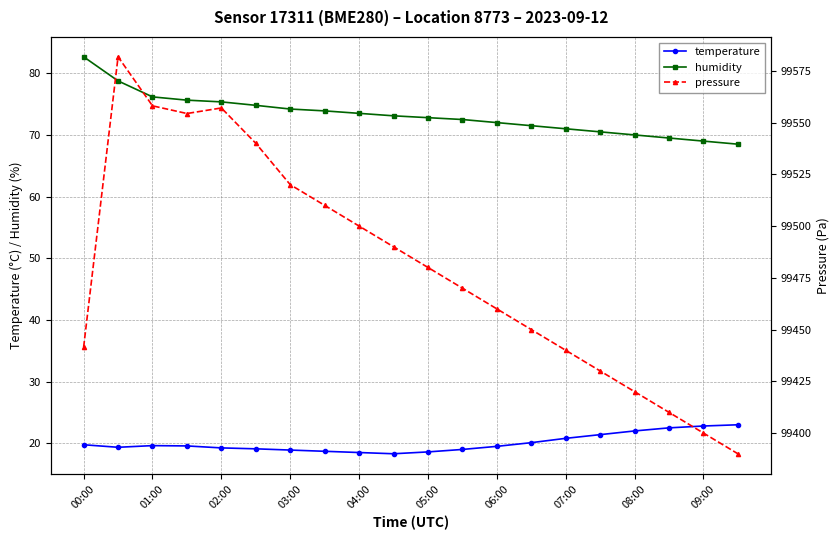

Which series has the largest range (max minus min)?

pressure